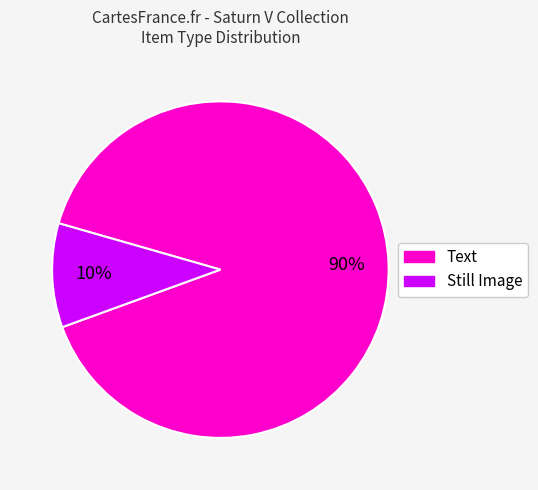

To the nearest percent, what is the average slice percentage?

50%